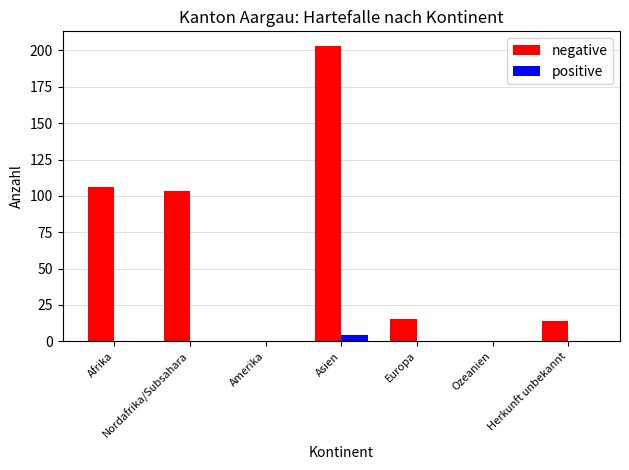

What is the maximum value for positive?

4